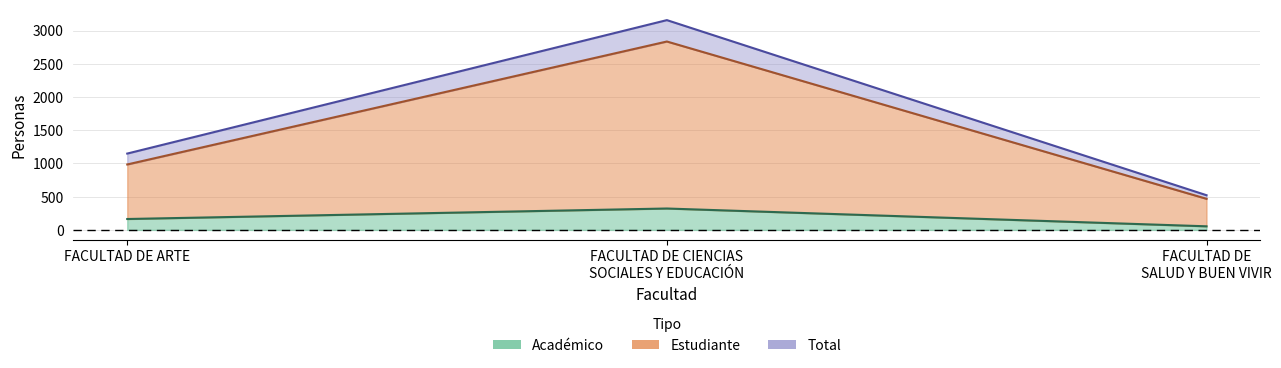

The value of Estudiante at FACULTAD DE CIENCIAS SOCIALES Y EDUCACIÓN is 1701. True or false?

False